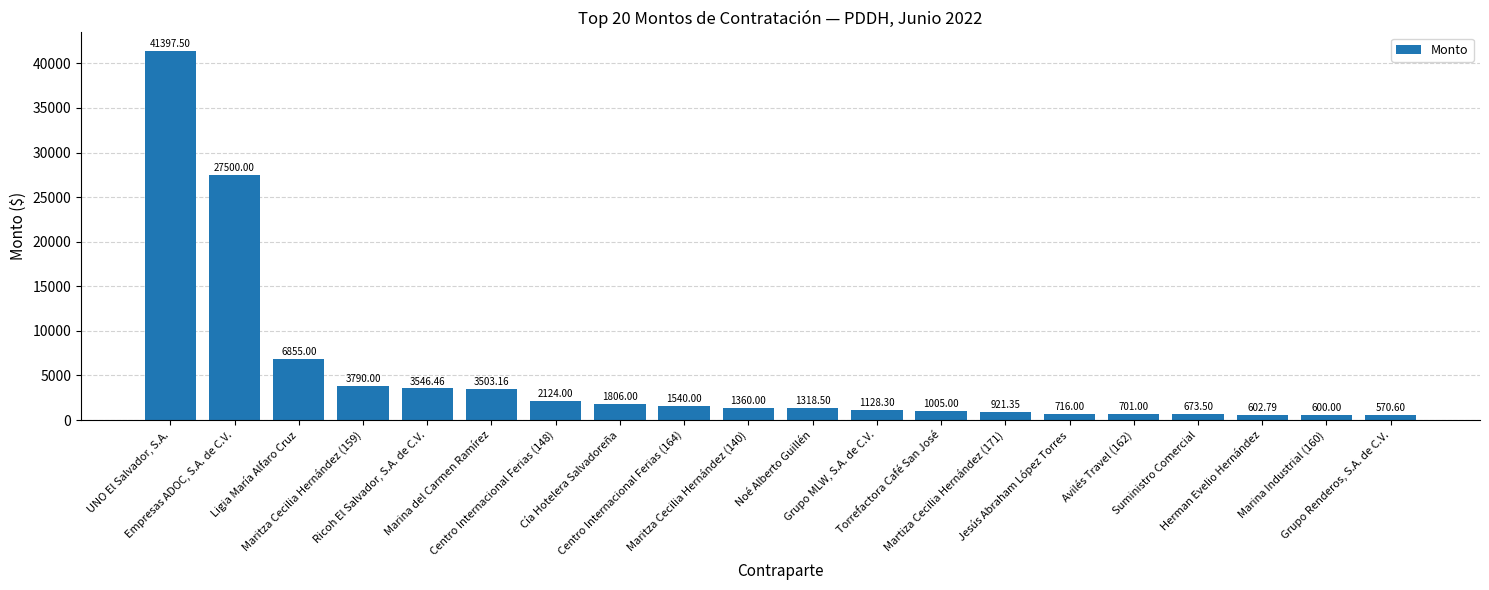

Rank the categories by value from lowest to highest.

Grupo Renderos, S.A. de C.V., Marina Industrial (160), Herman Evelio Hernández, Suministro Comercial, Avilés Travel (162), Jesús Abraham López Torres, Martiza Cecilia Hernández (171), Torrefactora Café San José, Grupo MLW, S.A. de C.V., Noé Alberto Guillén, Maritza Cecilia Hernández (140), Centro Internacional Ferias (164), Cía Hotelera Salvadoreña, Centro Internacional Ferias (148), Marina del Carmen Ramírez, Ricoh El Salvador, S.A. de C.V., Maritza Cecilia Hernández (159), Ligia María Alfaro Cruz, Empresas ADOC, S.A. de C.V., UNO El Salvador, S.A.